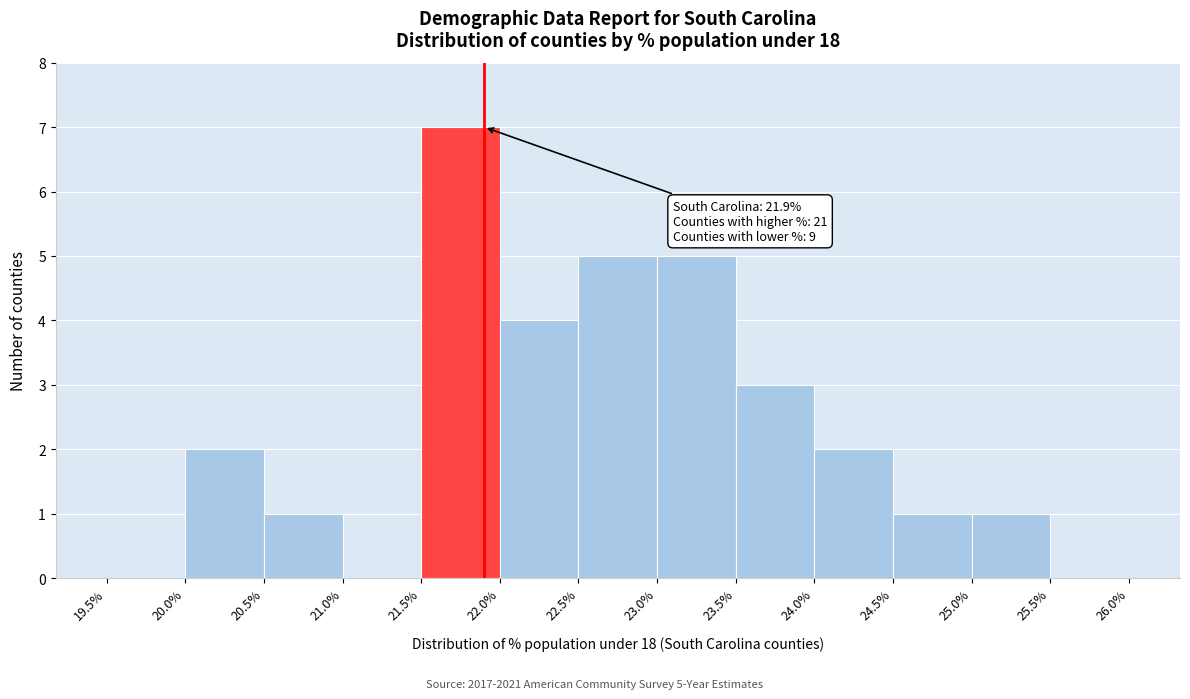

Over which range of the x-axis is the bar tallest?

21.5% to 22.0%